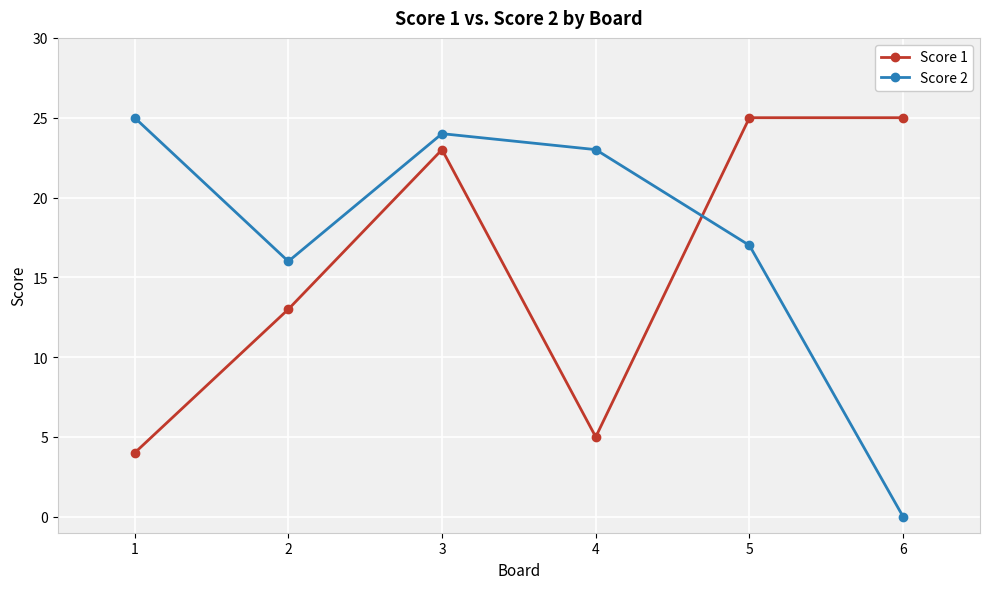

How many data points does each series have?

6